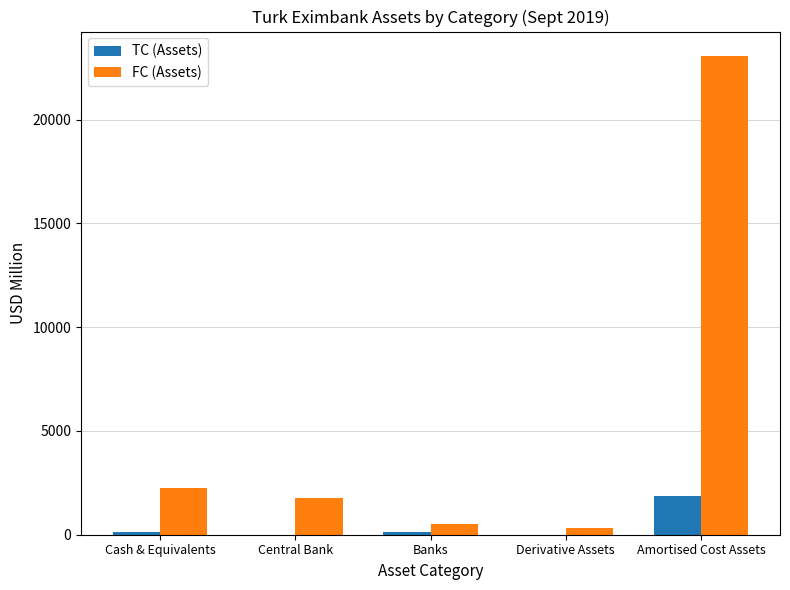

Where is TC (Assets) nearest to the value 928?

Cash & Equivalents